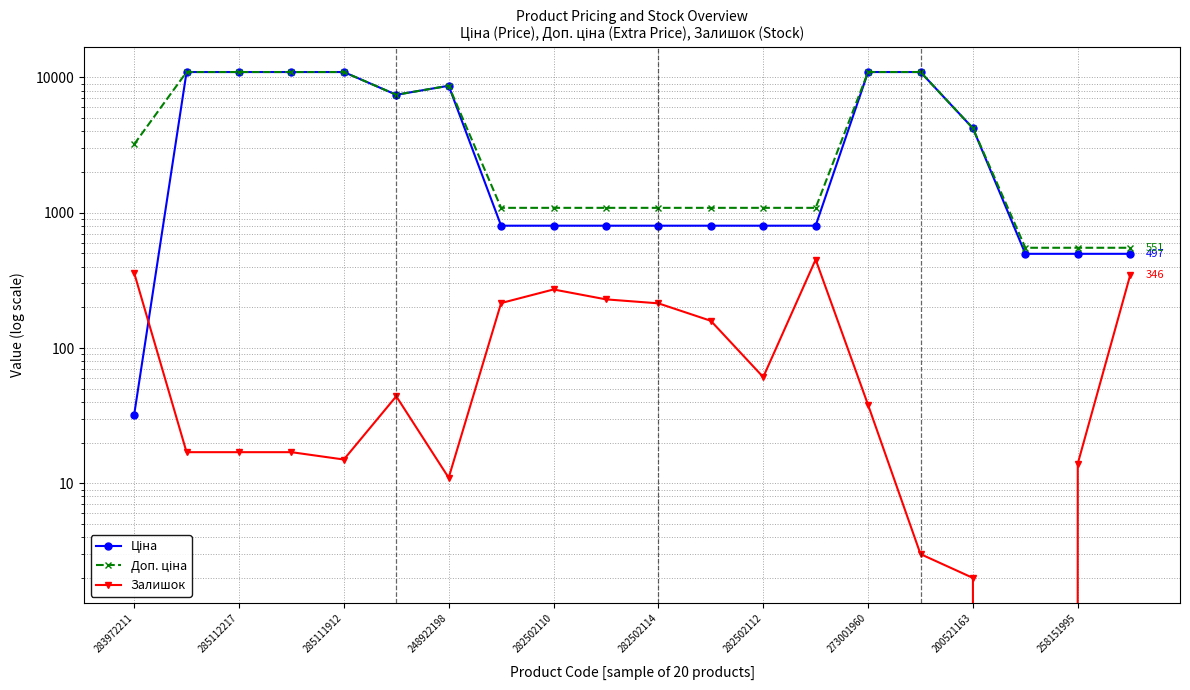

How many lines are shown in the chart?

3